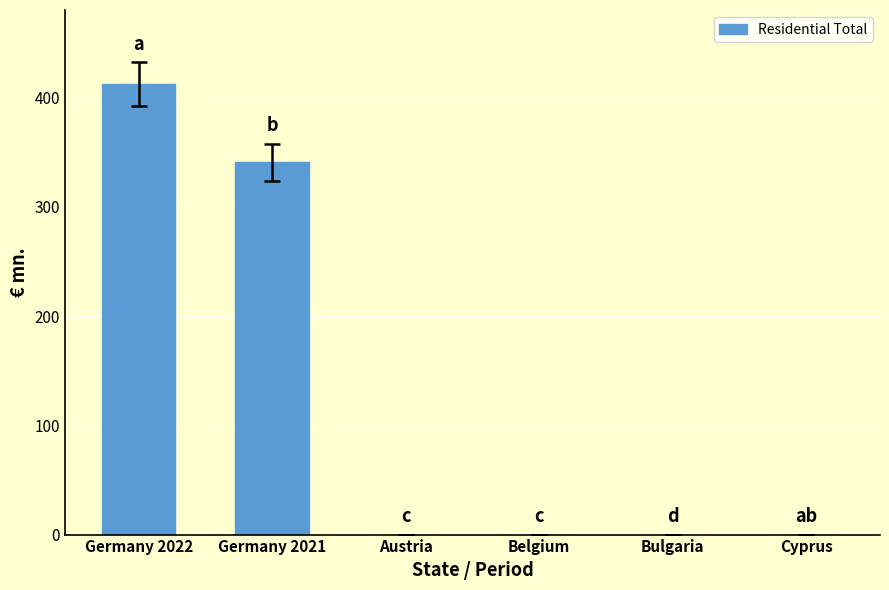

What is the greatest value displayed?

412.0